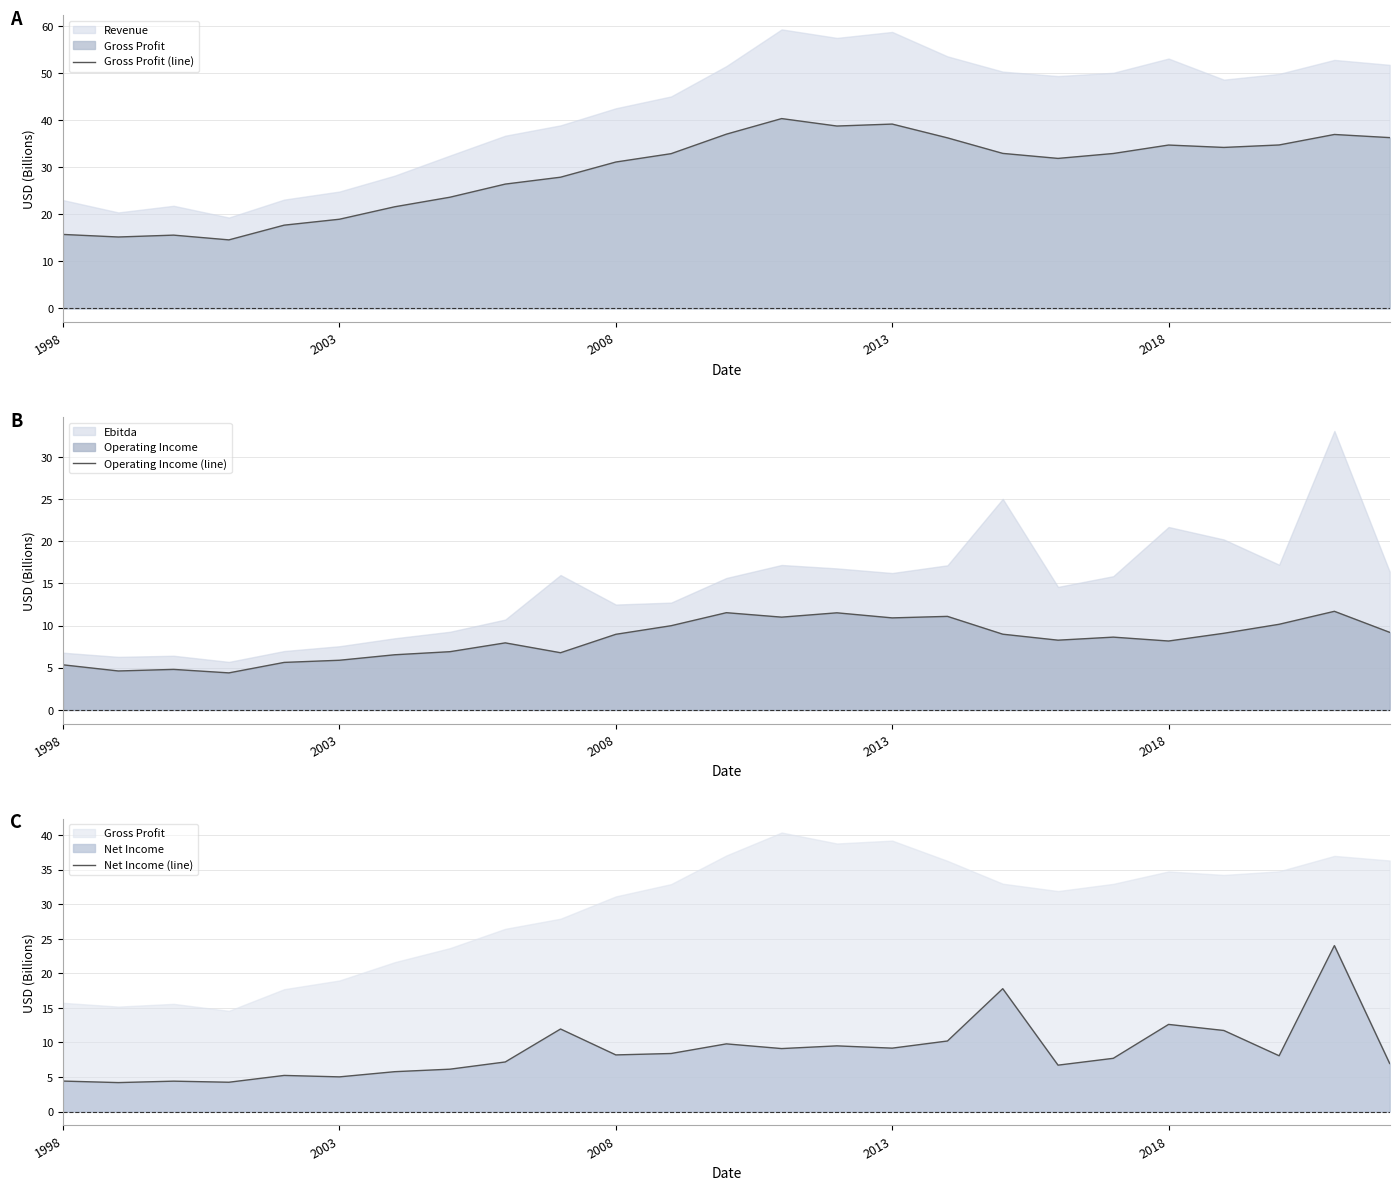

True or false: Operating Income (line) has a value of 8.2 at 2018.

True